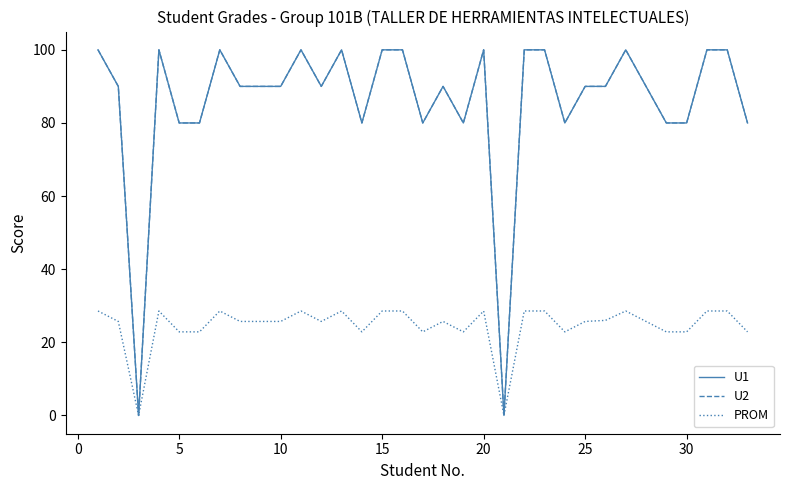

How many lines are shown in the chart?

3